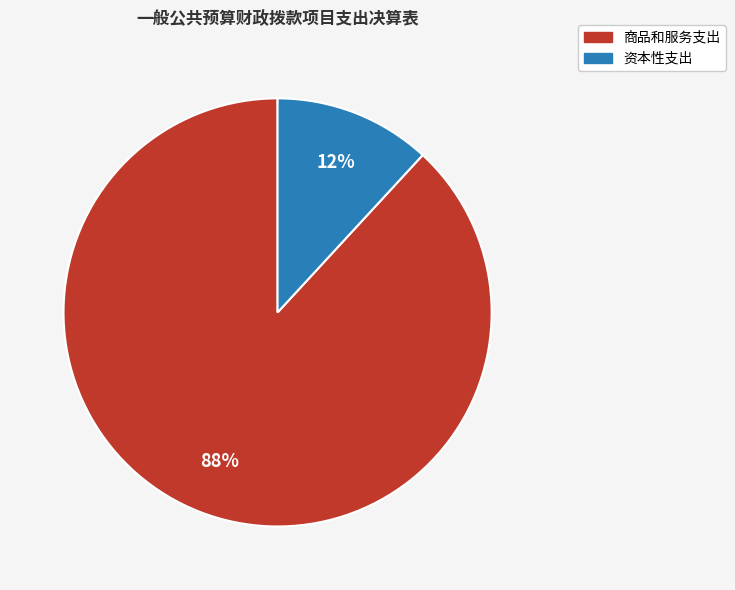

Rank the categories by value from highest to lowest.

商品和服务支出, 资本性支出